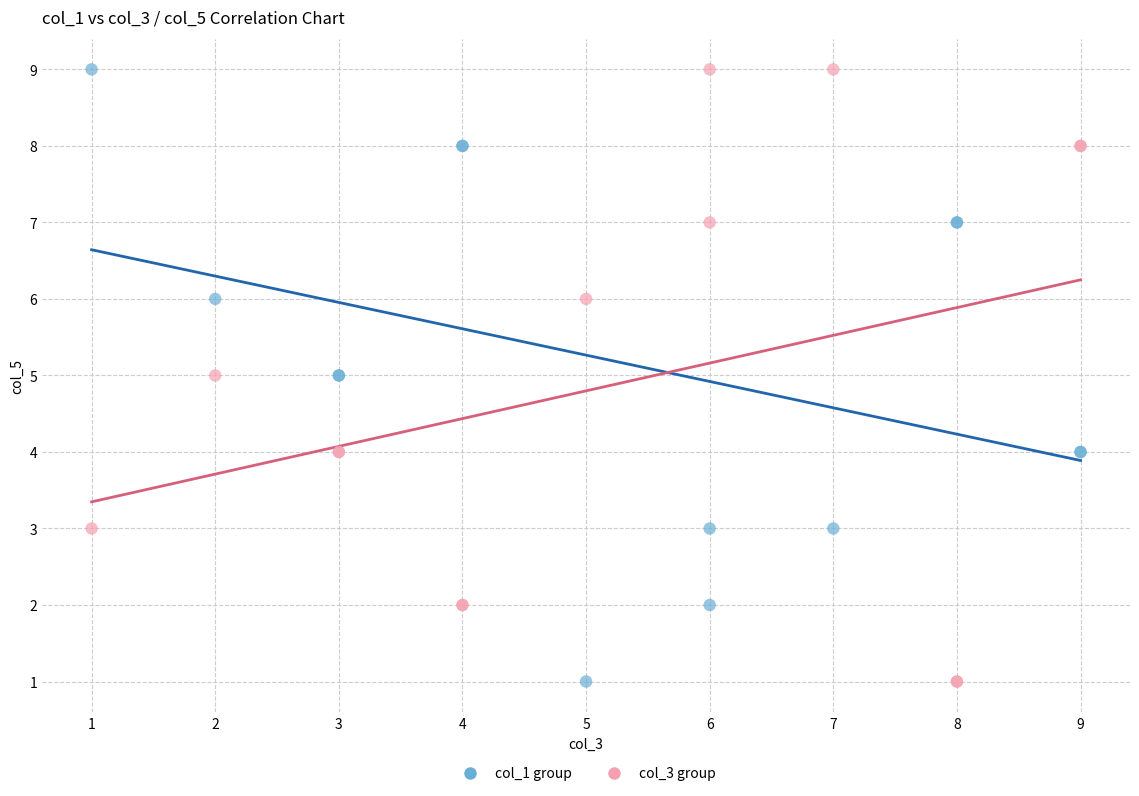

What are all the series names shown in the legend?

col_1 group, col_3 group